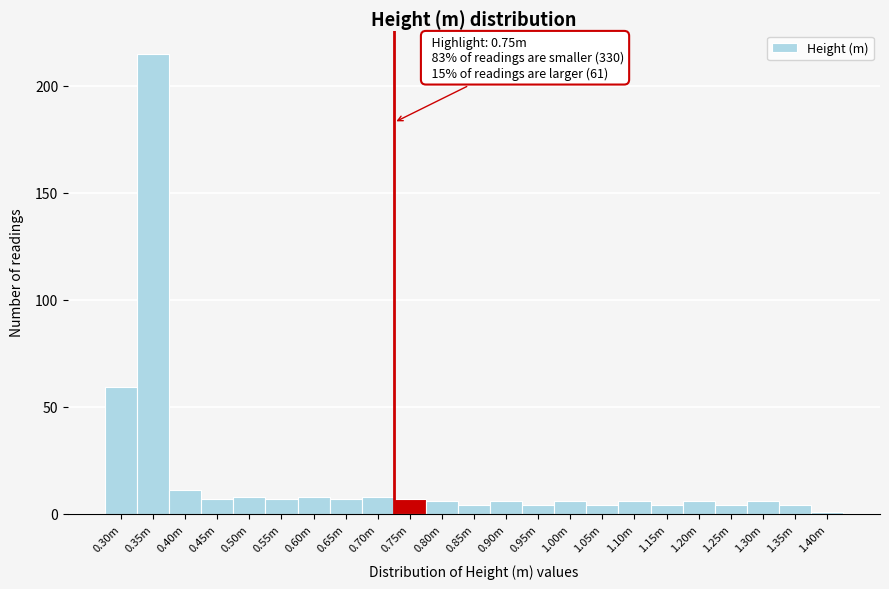

Reading left to right, extract all data points from this chart.

0.30m=59	0.35m=215	0.40m=11	0.45m=7	0.50m=8	0.55m=7	0.60m=8	0.65m=7	0.70m=8	0.75m=7	0.80m=6	0.85m=4	0.90m=6	0.95m=4	1.00m=6	1.05m=4	1.10m=6	1.15m=4	1.20m=6	1.25m=4	1.30m=6	1.35m=4	1.40m=1